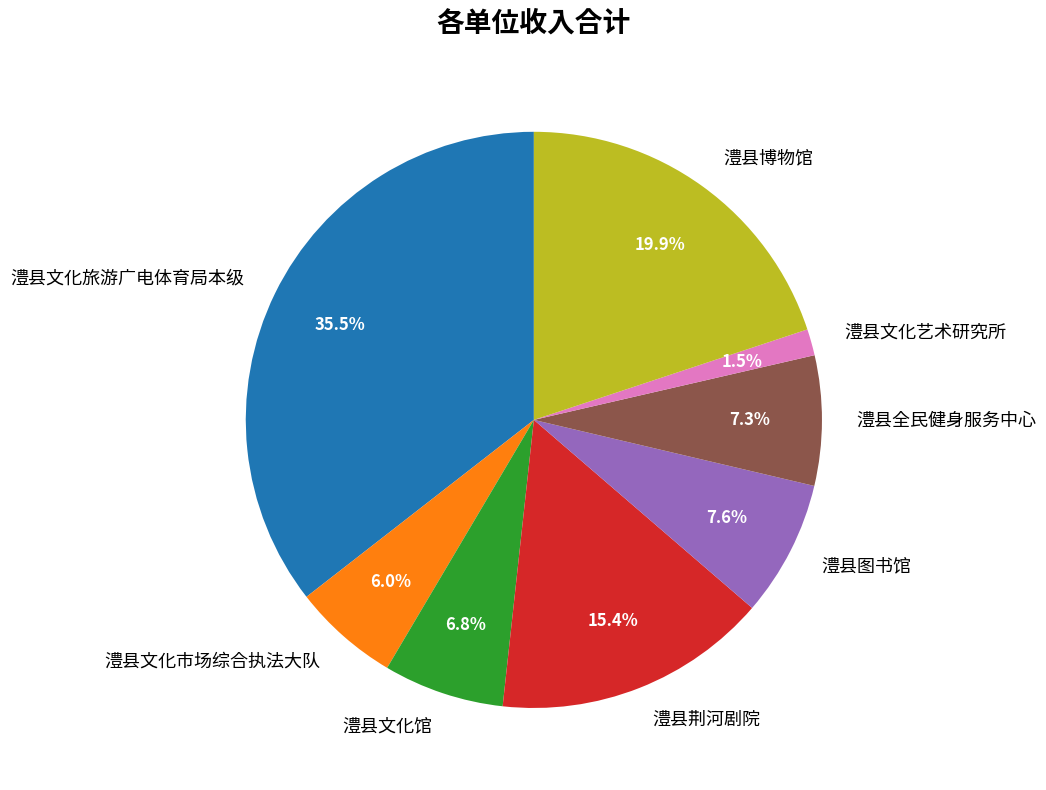

Approximately how many times larger is the value at 澧县图书馆 compared to 澧县全民健身服务中心?

1.0